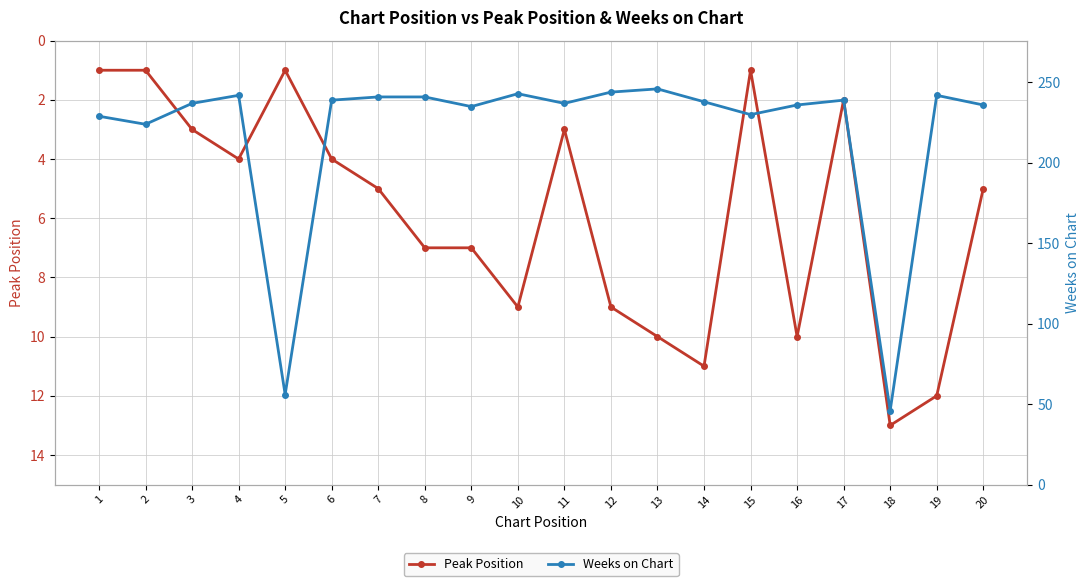

What is the greatest value displayed?

246